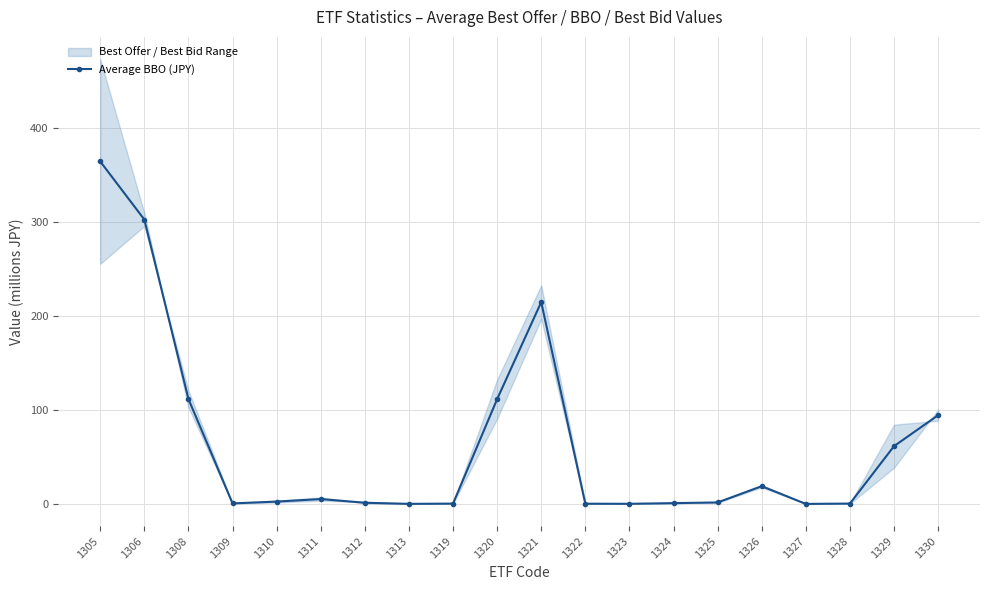

True or false: the data has more than 0 interior local peaks.

True